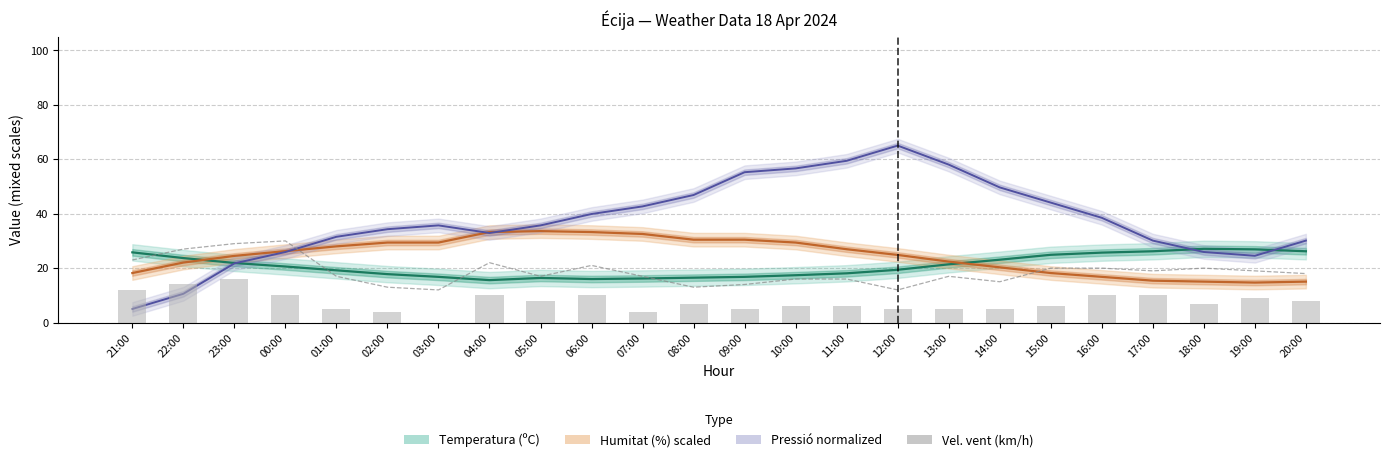

Where does the Pressió (hPa) normalized series first go above 35?

03:00